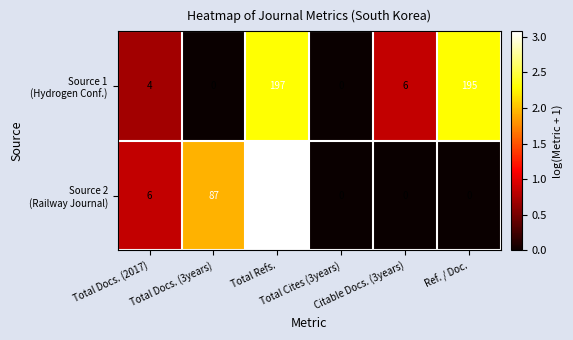

What is the maximum value shown in the chart?

1190